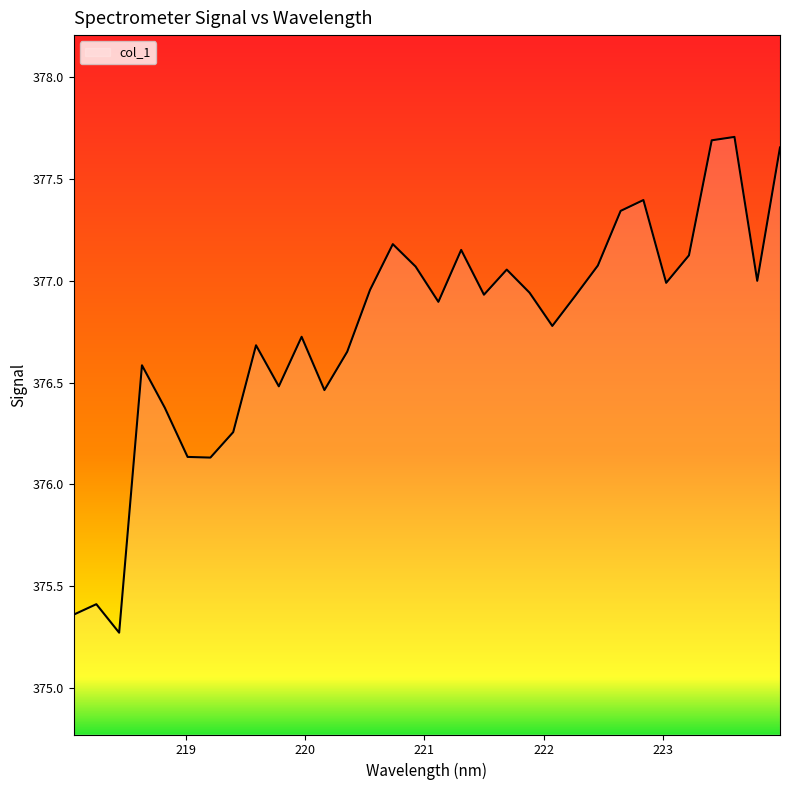

What is the minimum value shown in the chart?

375.3